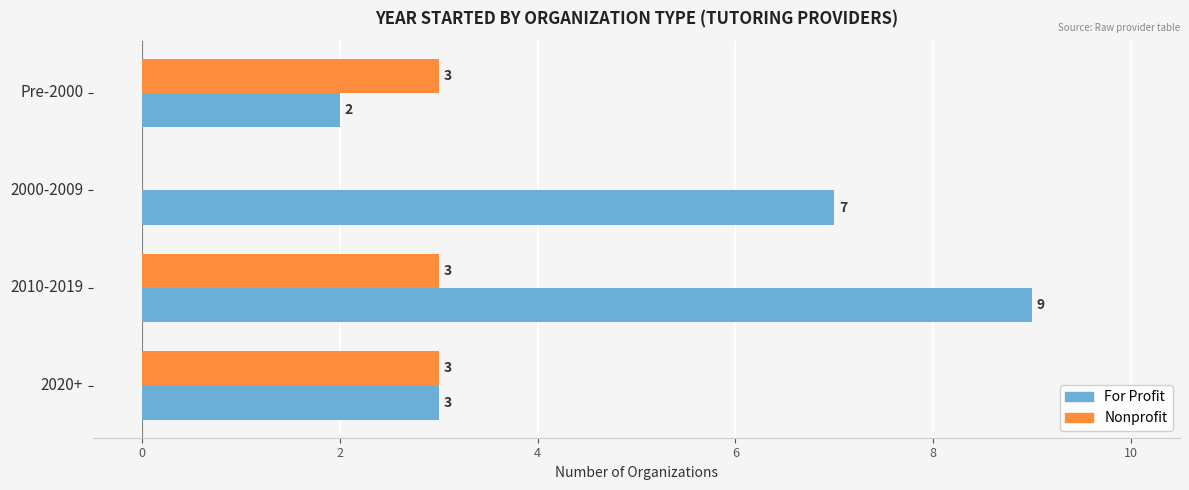

What are all the series names shown in the legend?

For Profit, Nonprofit